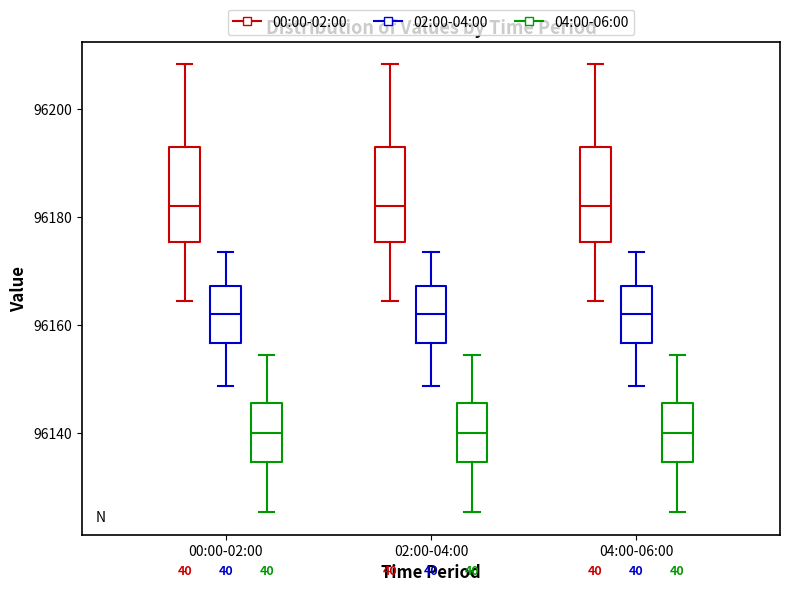

Reading left to right, read every box against the y-axis: the position of its median line, the range the box covers, and the ends of its whiskers. The values are not printed on the chart, so give them approximately, as read against the axis.

00:00-02:00 (00:00-02:00): median 96182, box 96176 to 96192, whiskers 96164 to 96208
00:00-02:00 (02:00-04:00): median 96162, box 96156 to 96168, whiskers 96148 to 96174
00:00-02:00 (04:00-06:00): median 96140, box 96134 to 96146, whiskers 96126 to 96154
02:00-04:00 (00:00-02:00): median 96182, box 96176 to 96192, whiskers 96164 to 96208
02:00-04:00 (02:00-04:00): median 96162, box 96156 to 96168, whiskers 96148 to 96174
02:00-04:00 (04:00-06:00): median 96140, box 96134 to 96146, whiskers 96126 to 96154
04:00-06:00 (00:00-02:00): median 96182, box 96176 to 96192, whiskers 96164 to 96208
04:00-06:00 (02:00-04:00): median 96162, box 96156 to 96168, whiskers 96148 to 96174
04:00-06:00 (04:00-06:00): median 96140, box 96134 to 96146, whiskers 96126 to 96154